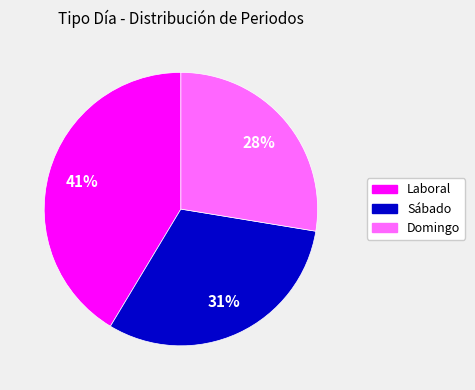

To the nearest percent, what is the average slice percentage?

33%